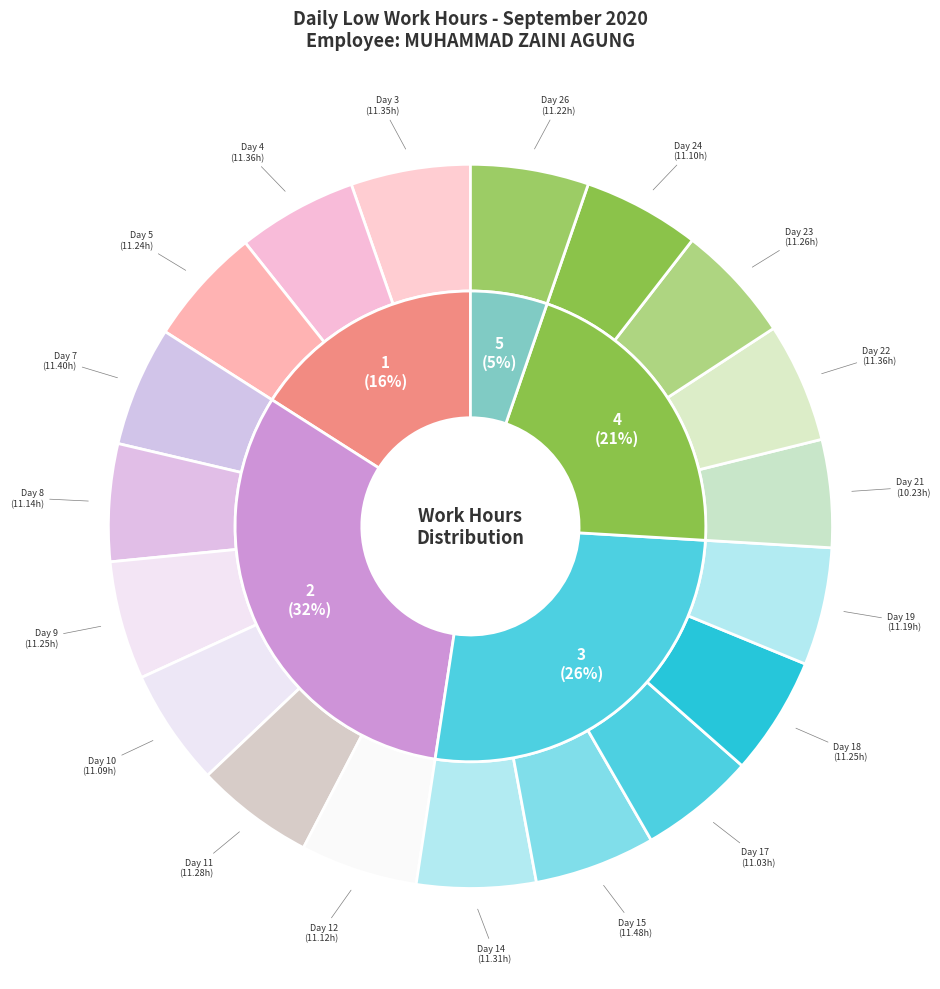

What is the largest slice in the pie chart?

15